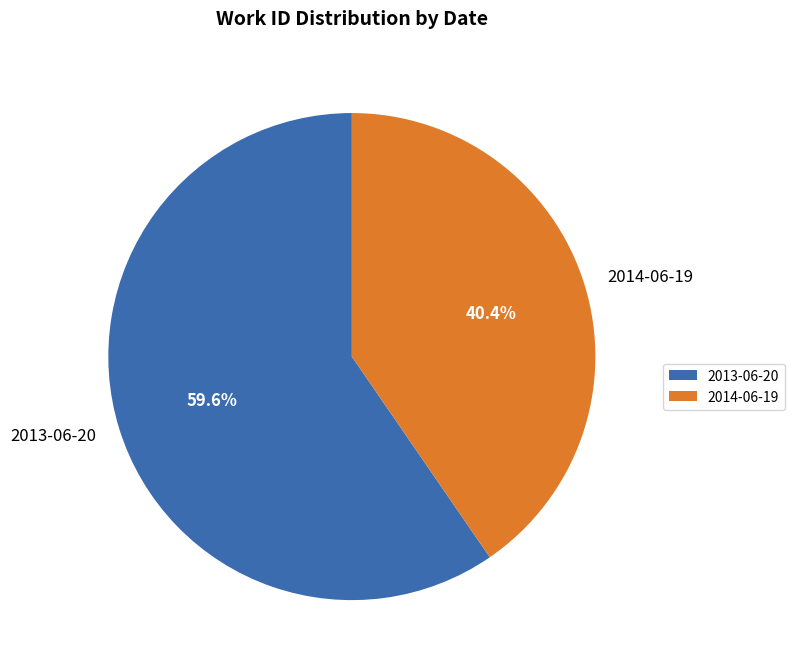

How many slices are in this pie chart?

2